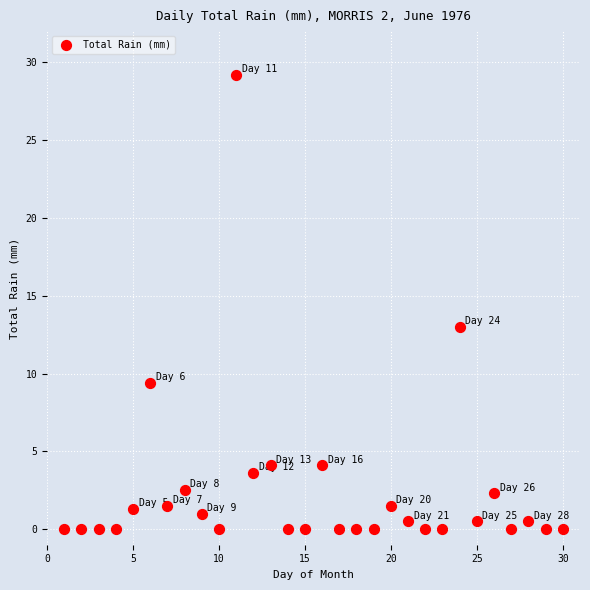

What Y value in the scatter plot is closest to 14?

13.0